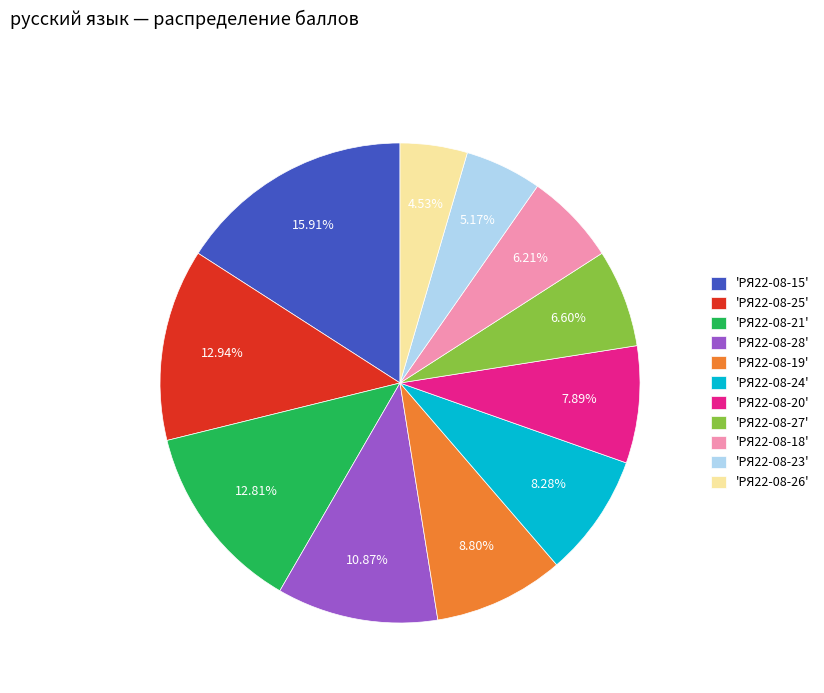

Which slice is the largest?

'РЯ22-08-15'